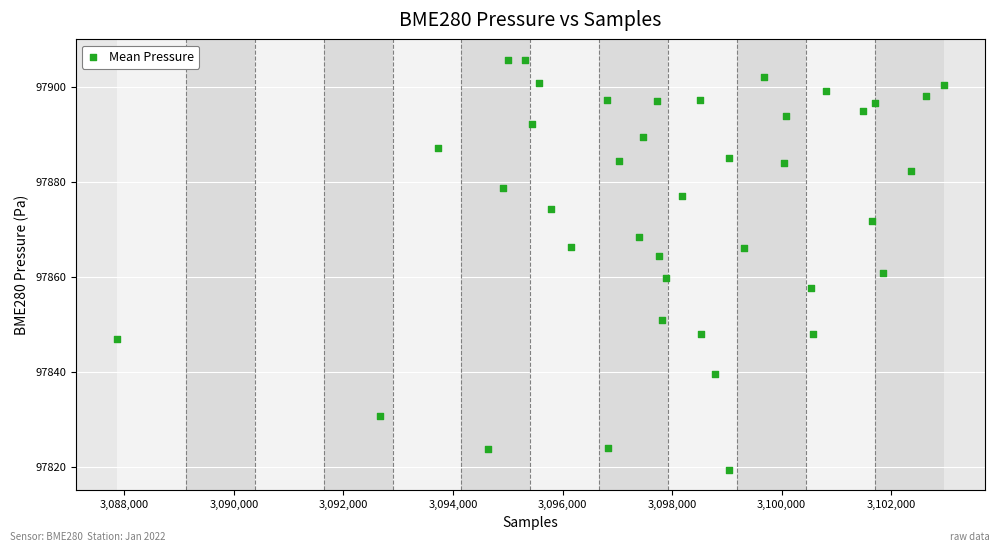

What is the range of X values (max minus min)?

15087.0